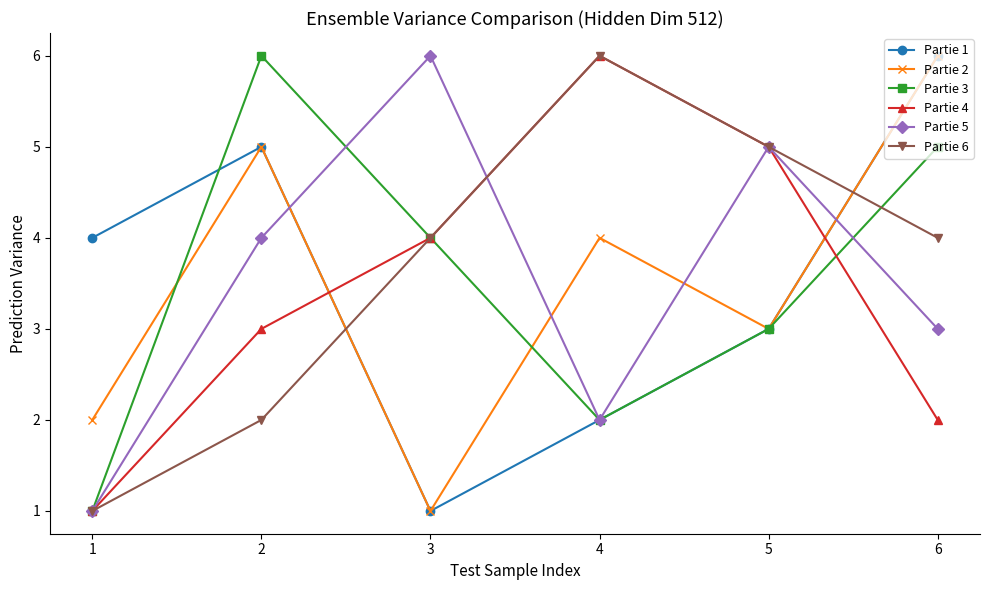

Is the value of Partie 4 at 1 greater than the value of Partie 1 at 5?

No